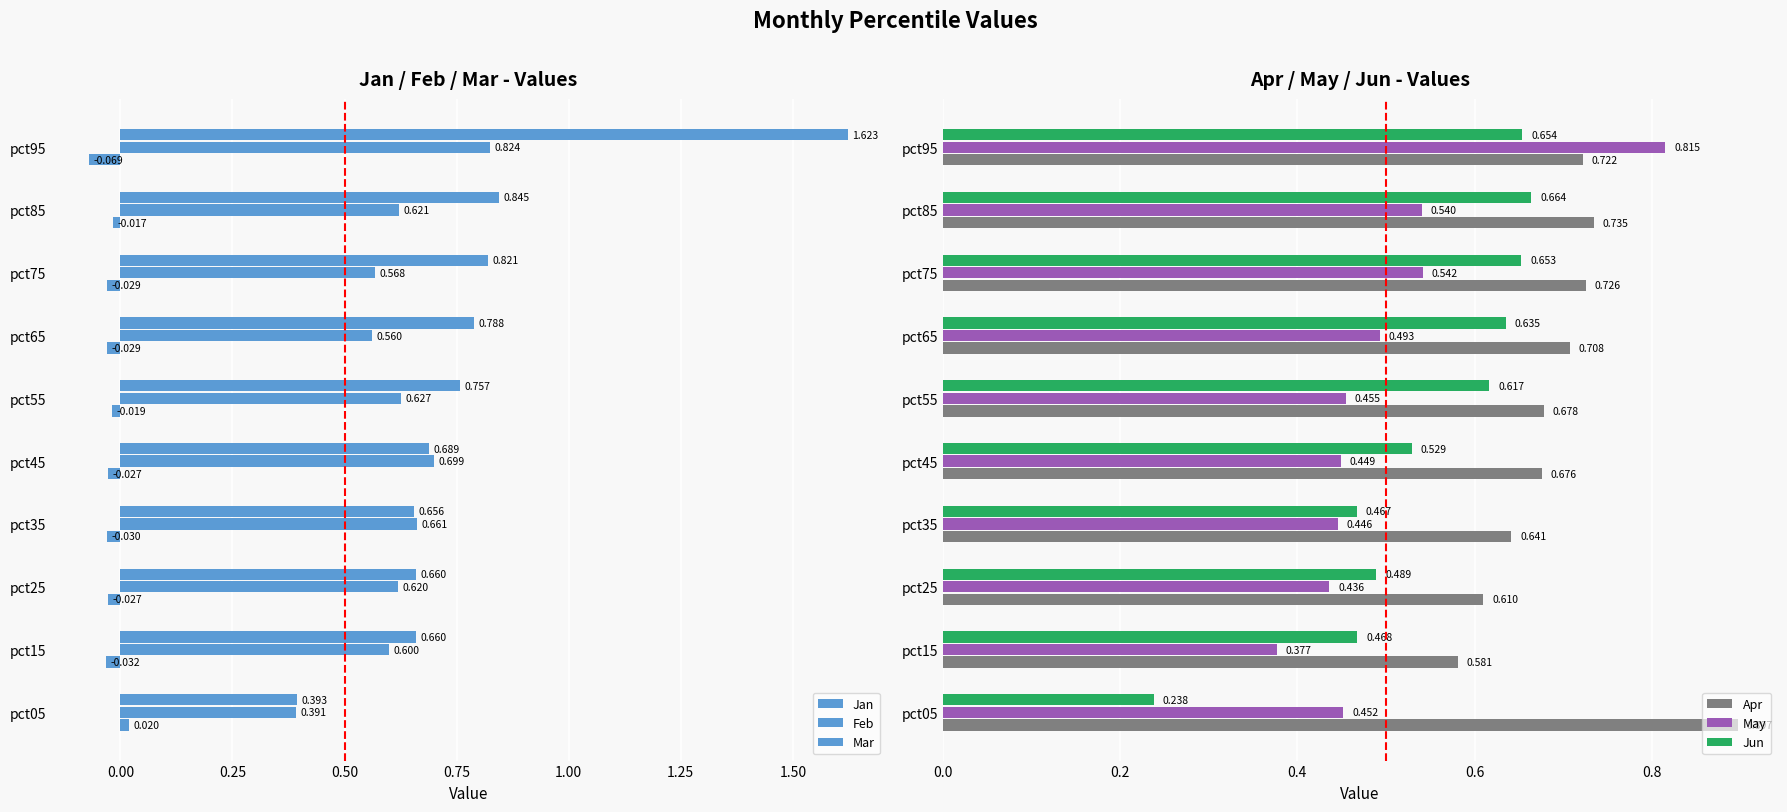

Is the value of Jun at pct95 greater than the value of Apr at pct45?

No